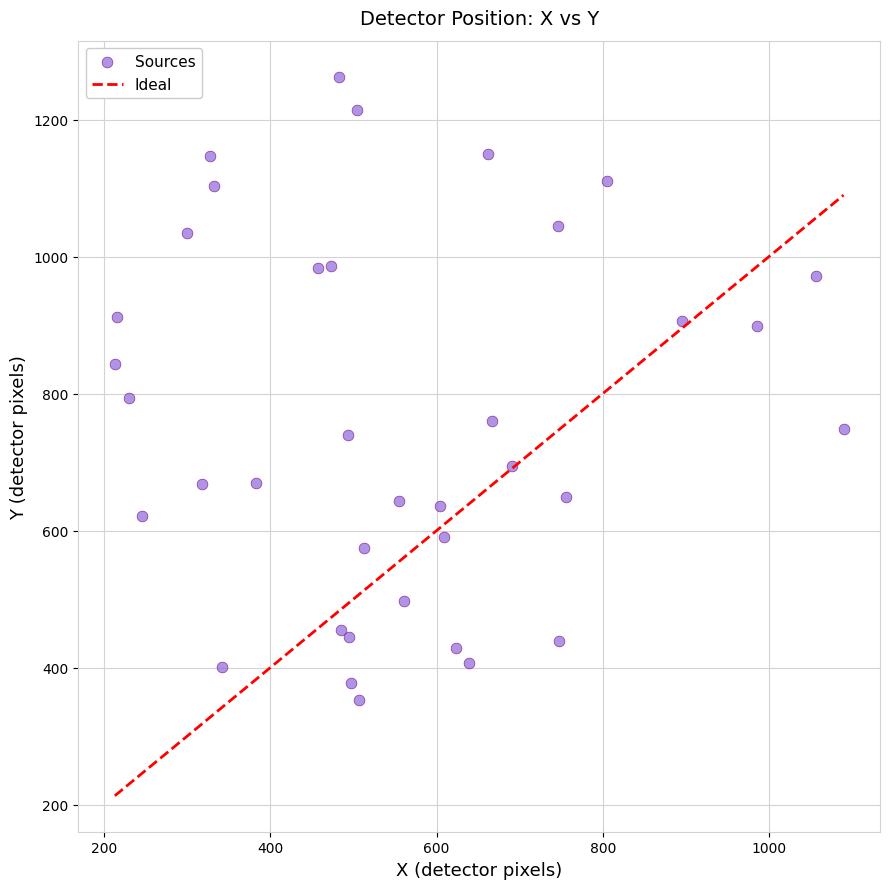

What Y value in the scatter plot is closest to 807?

793.7